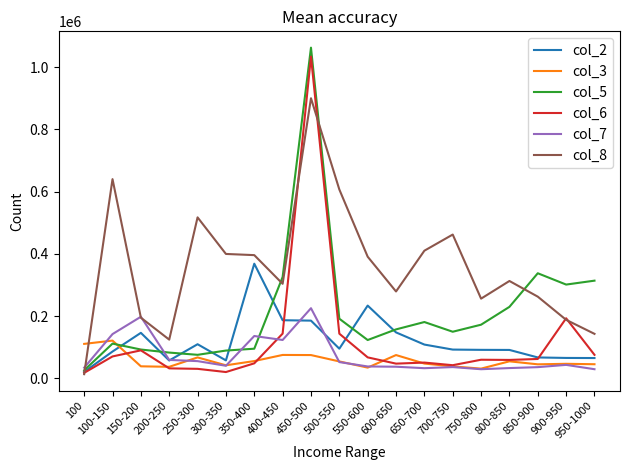

At which category is the sum across all series the highest?

450-500